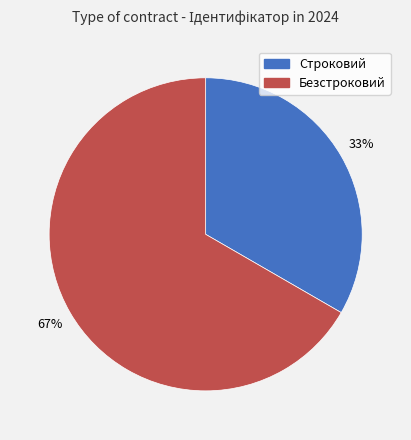

To the nearest percent, what is the average slice percentage?

50%